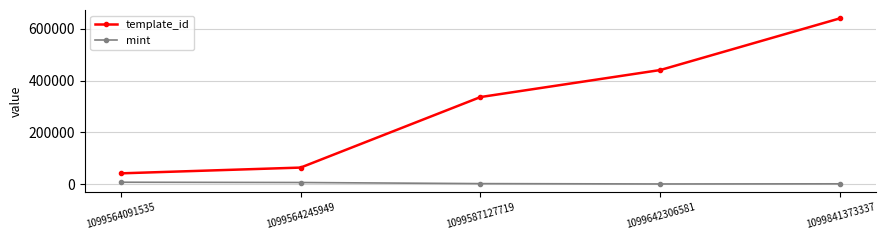

At which category does the chart reach its peak across all series?

1099841373337